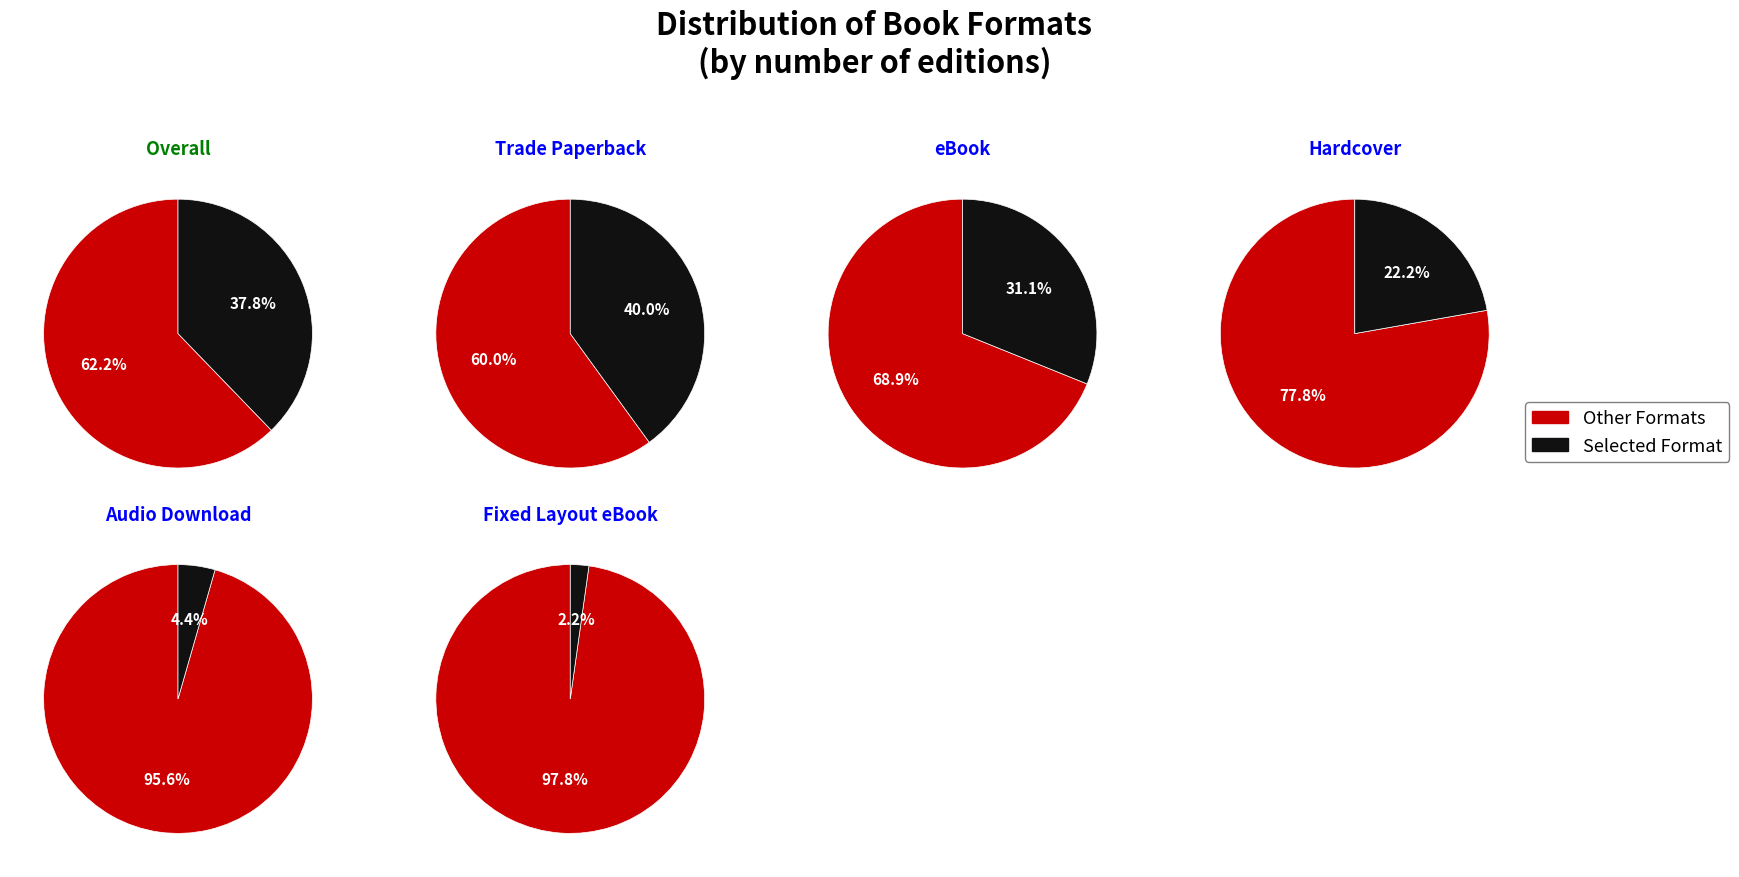

What percentage is the eBook slice, to the nearest percent?

31%